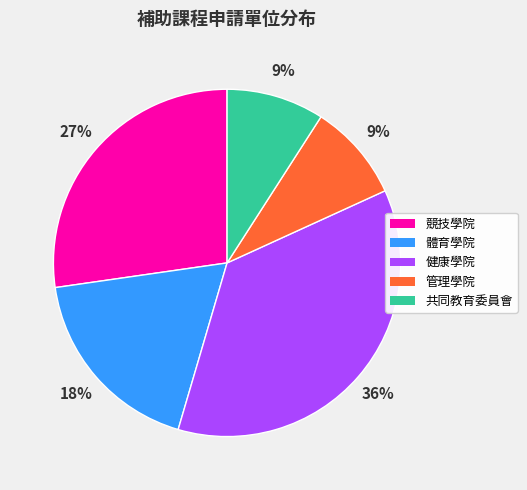

How many segments does this pie chart have?

5